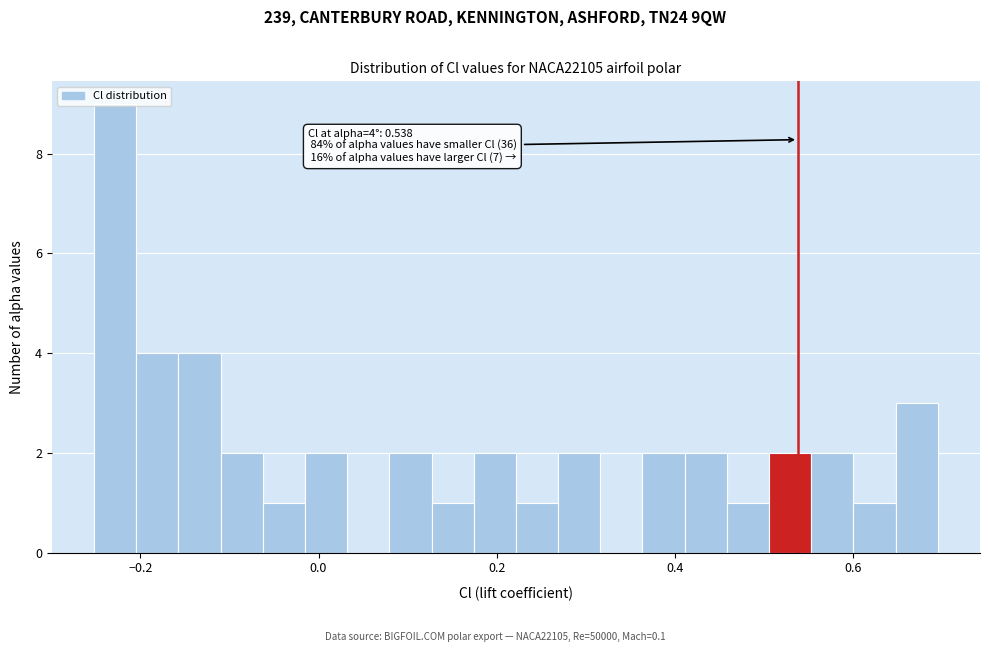

Read against the x-axis, roughly where is the centre of the tallest bar?

-0.22